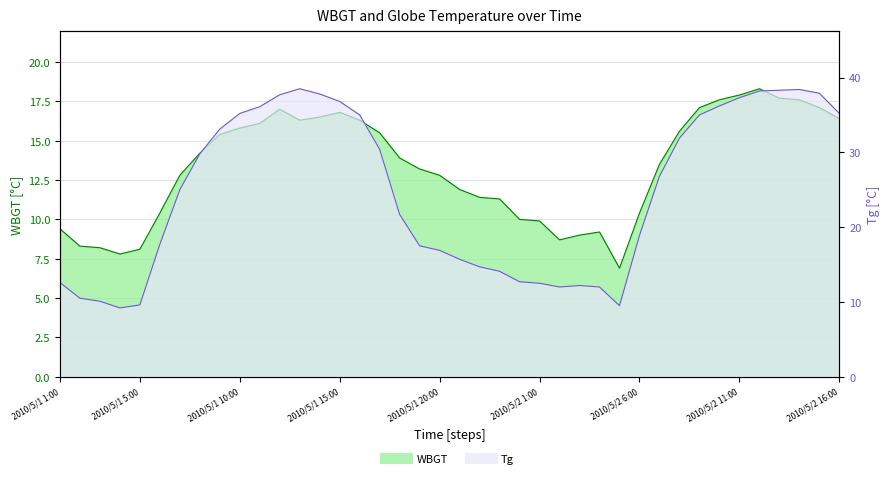

Count the number of data series in this chart.

2